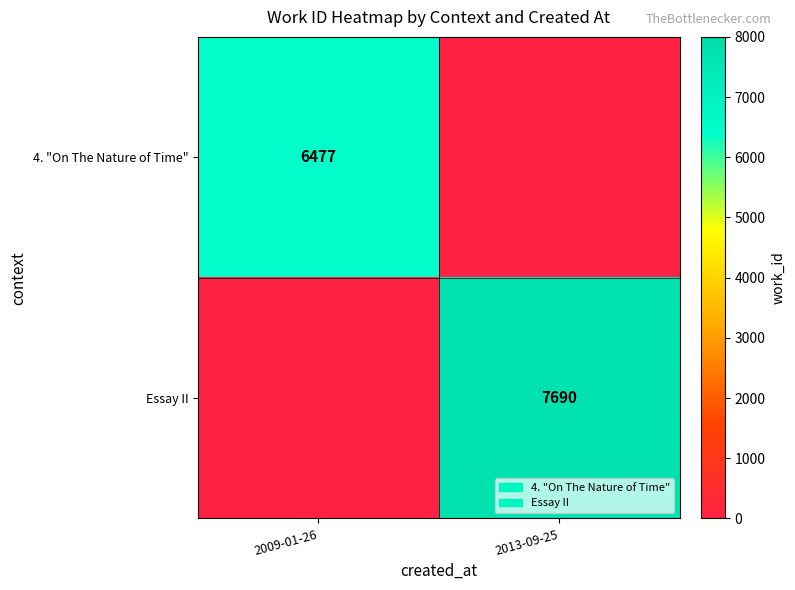

Is the value of 4. "On The Nature of Time" at 2009-01-26 greater than the value of Essay II at 2013-09-25?

No